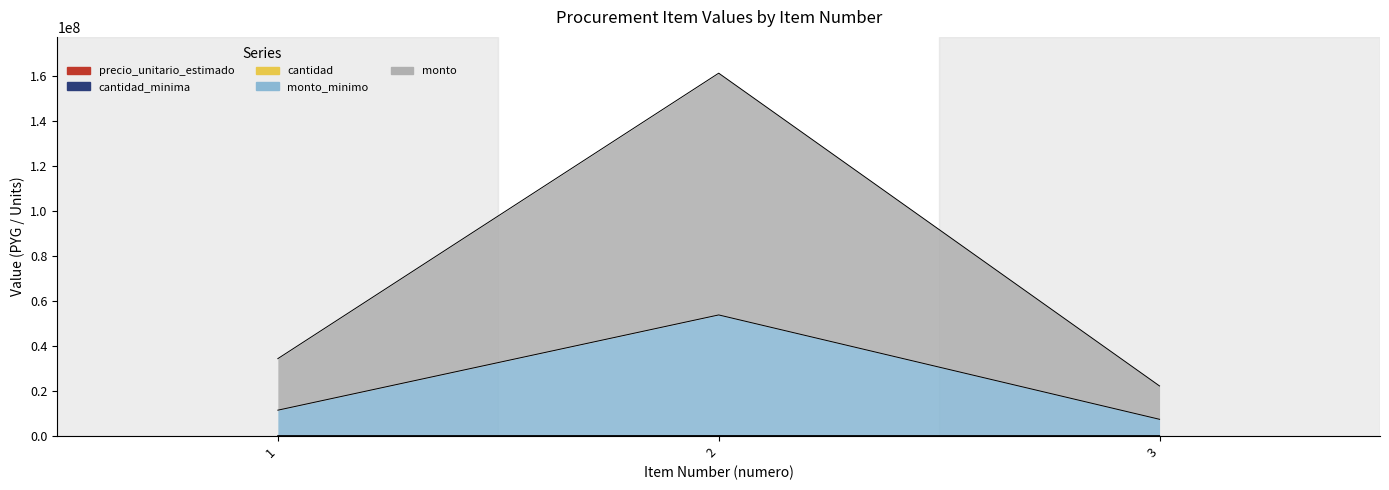

Where is cantidad nearest to the value 18350?

1